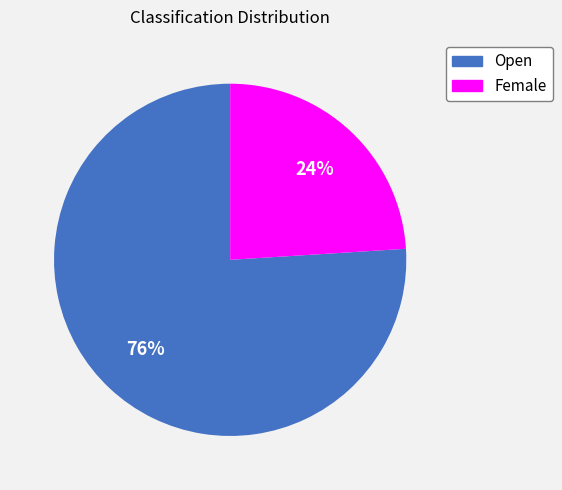

Approximately how many times larger is the value at Female compared to Open?

0.3